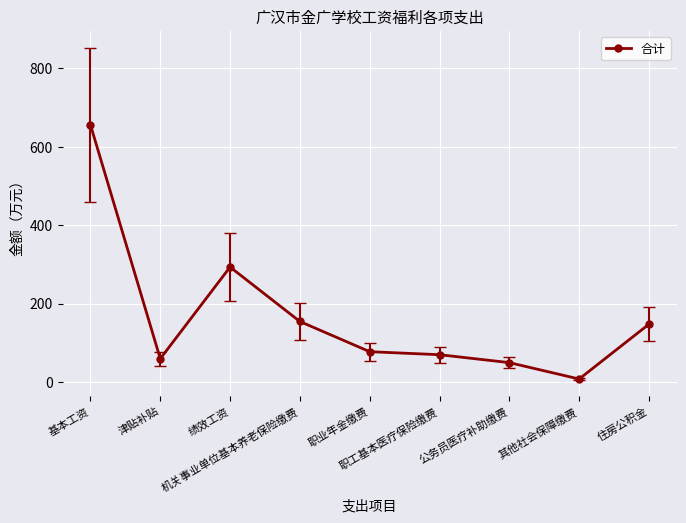

Where is the first local minimum?

津贴补贴